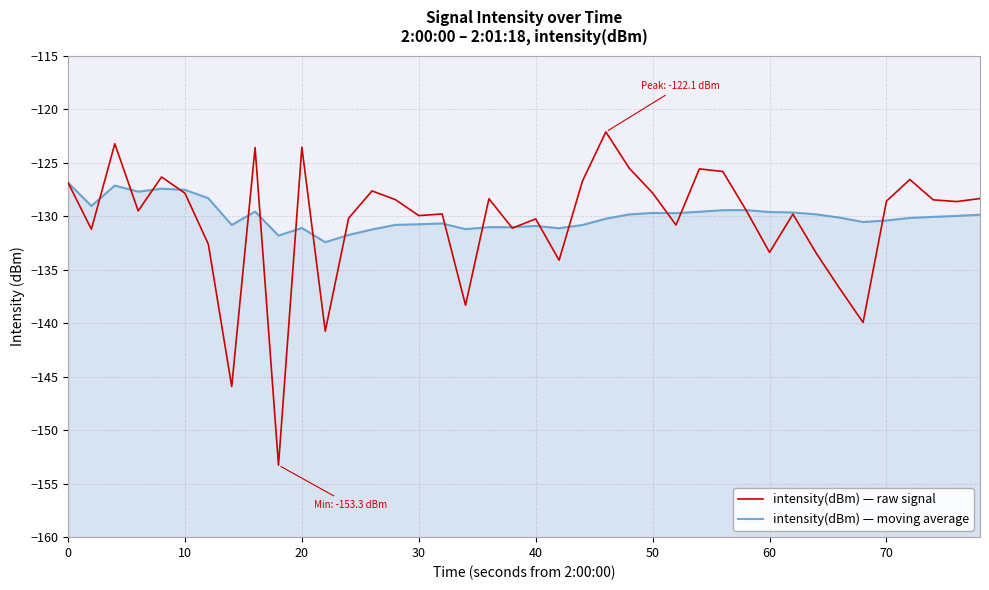

What is the greatest value displayed?

-122.1